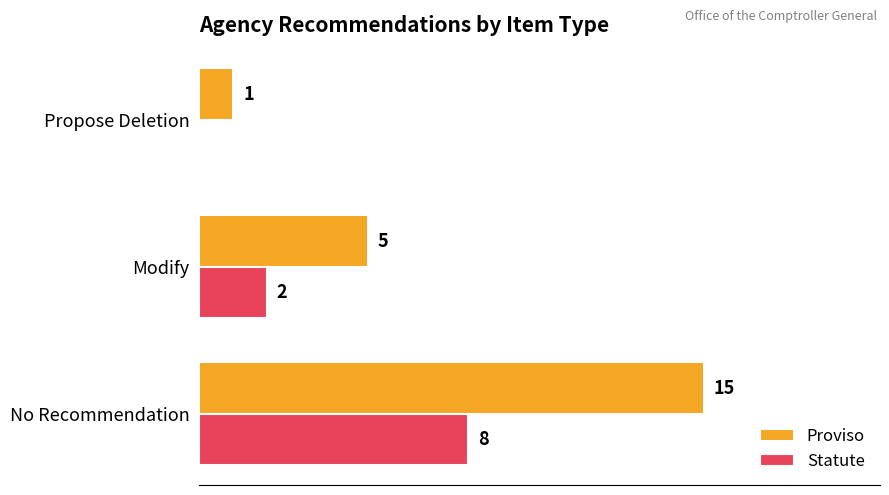

At which label is Proviso closest to 8?

Modify